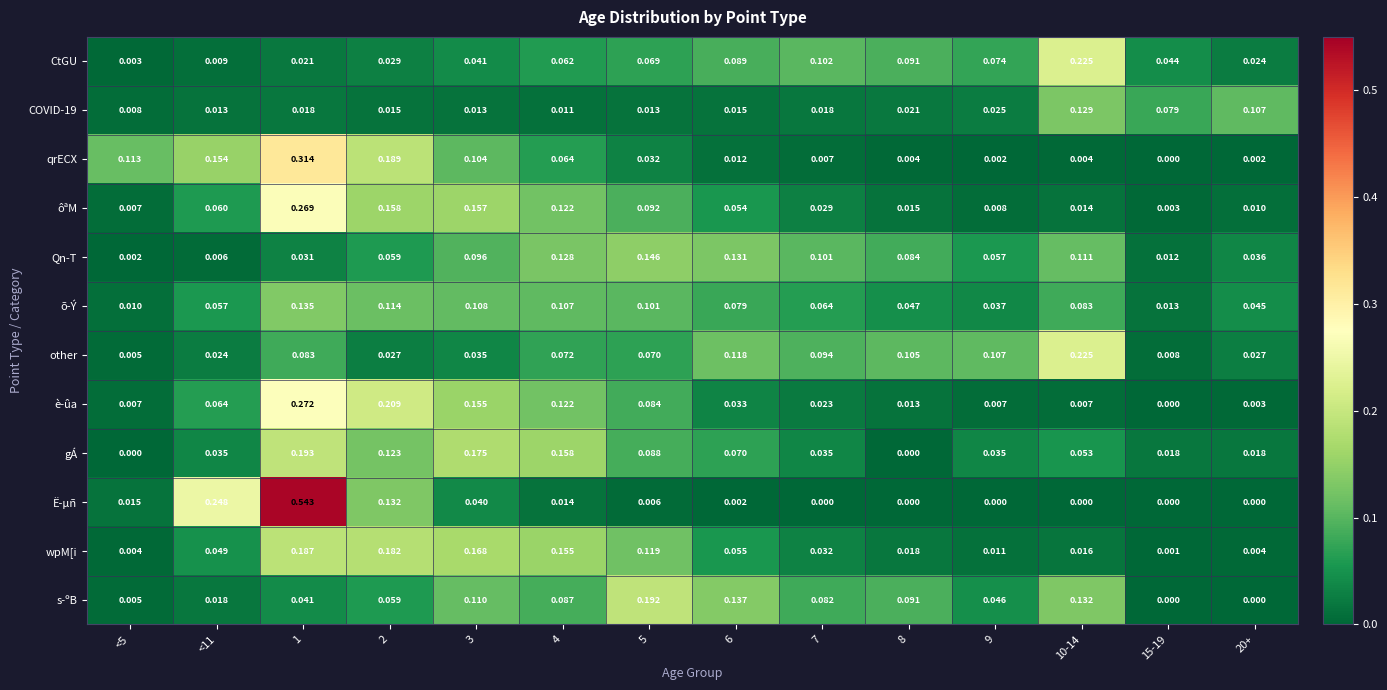

Is the value of Ë-µñ at 7 greater than the value of ôªM at 4?

No